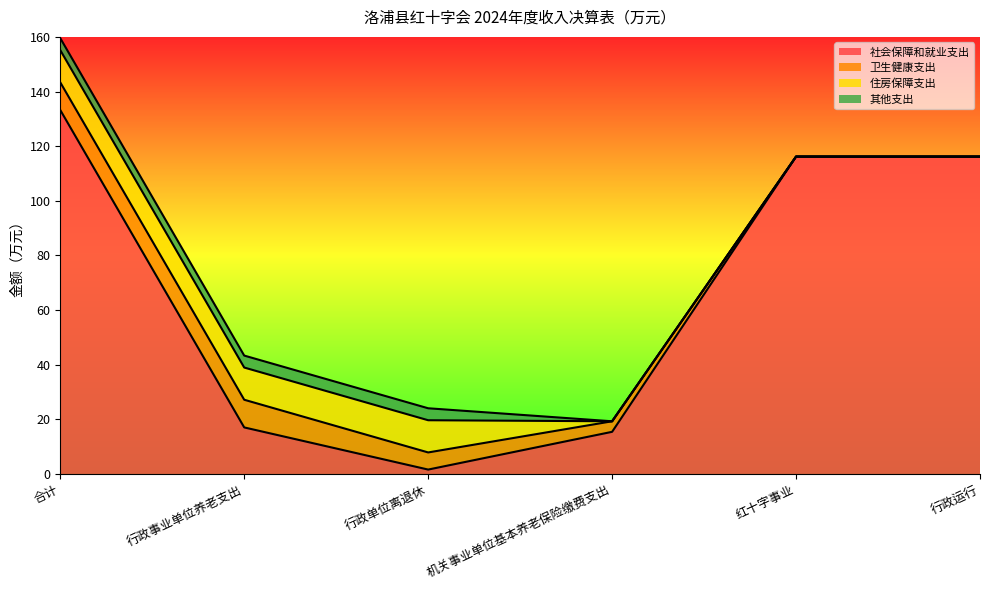

True or false: 住房保障支出 has more than 0 interior local peaks.

False